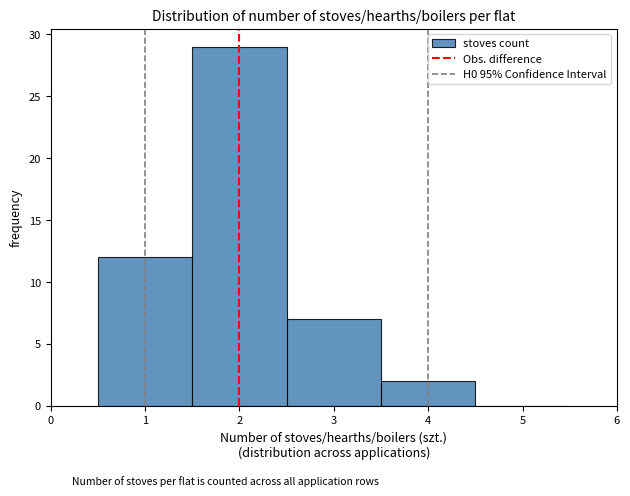

Reading left to right, transcribe this chart: for each bar, give the range it covers on the x-axis and its height. The values are not printed on the chart, so give them approximately, as read against the axis.

0.5 to 1.5: 12
1.5 to 2.5: 29
2.5 to 3.5: 7
3.5 to 4.5: 2
4.5 to 5.5: 0